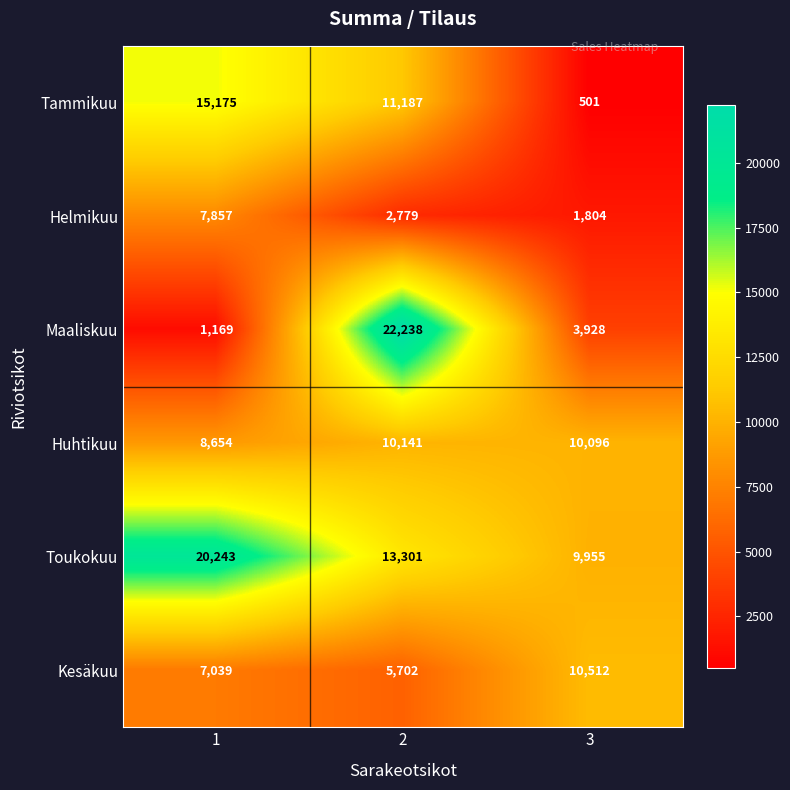

Which series has the largest range (max minus min)?

Maaliskuu